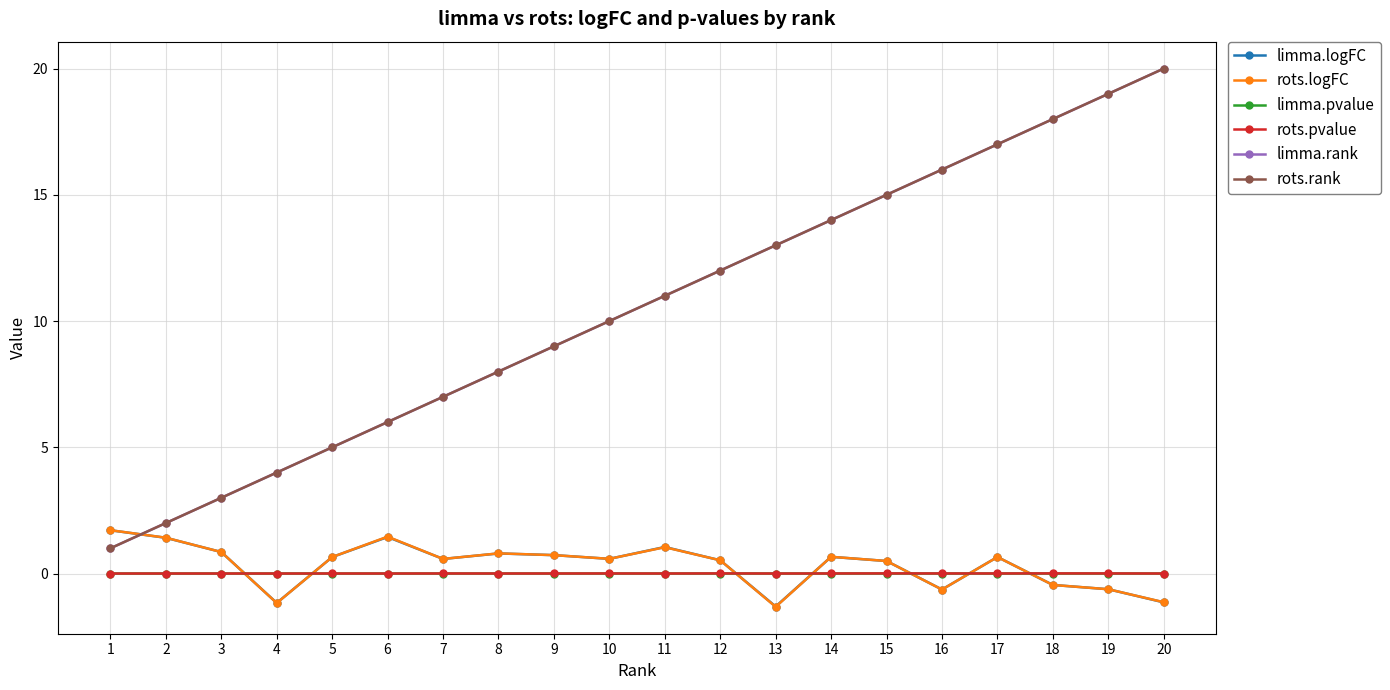

Which series changed the most between 1 and 13?

limma.rank